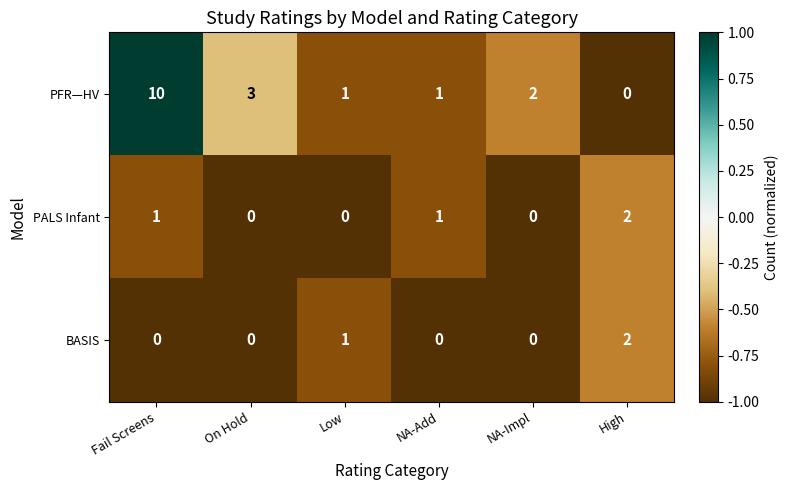

Which series has the largest total across all categories?

PFR—HV